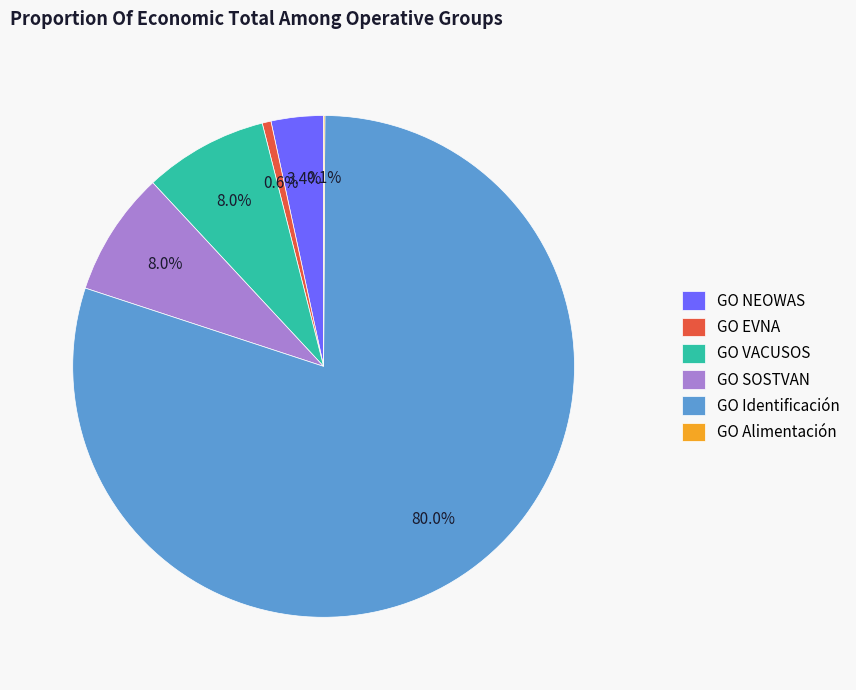

Which category has the biggest portion of the pie?

GO Identificación